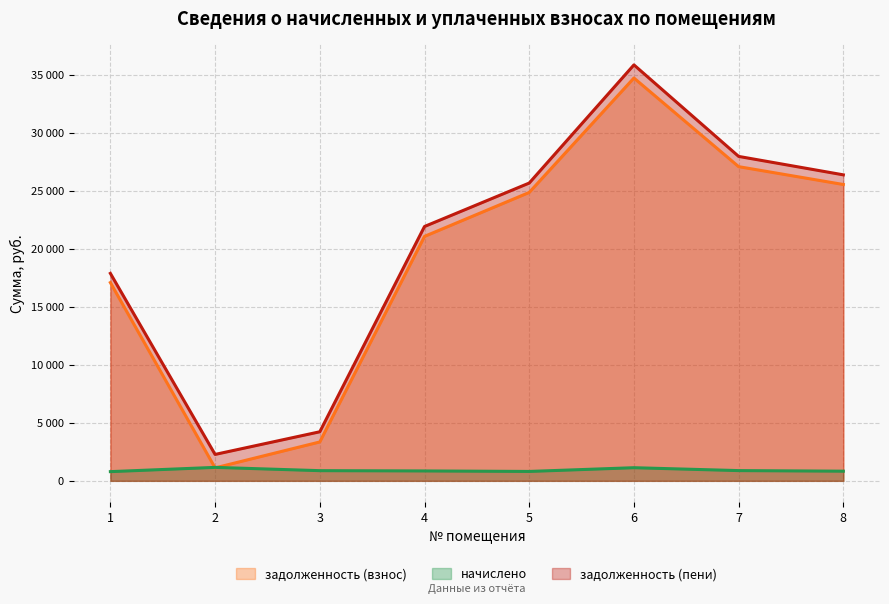

What is the difference between the second highest and minimum values in the начислено series?

338.5